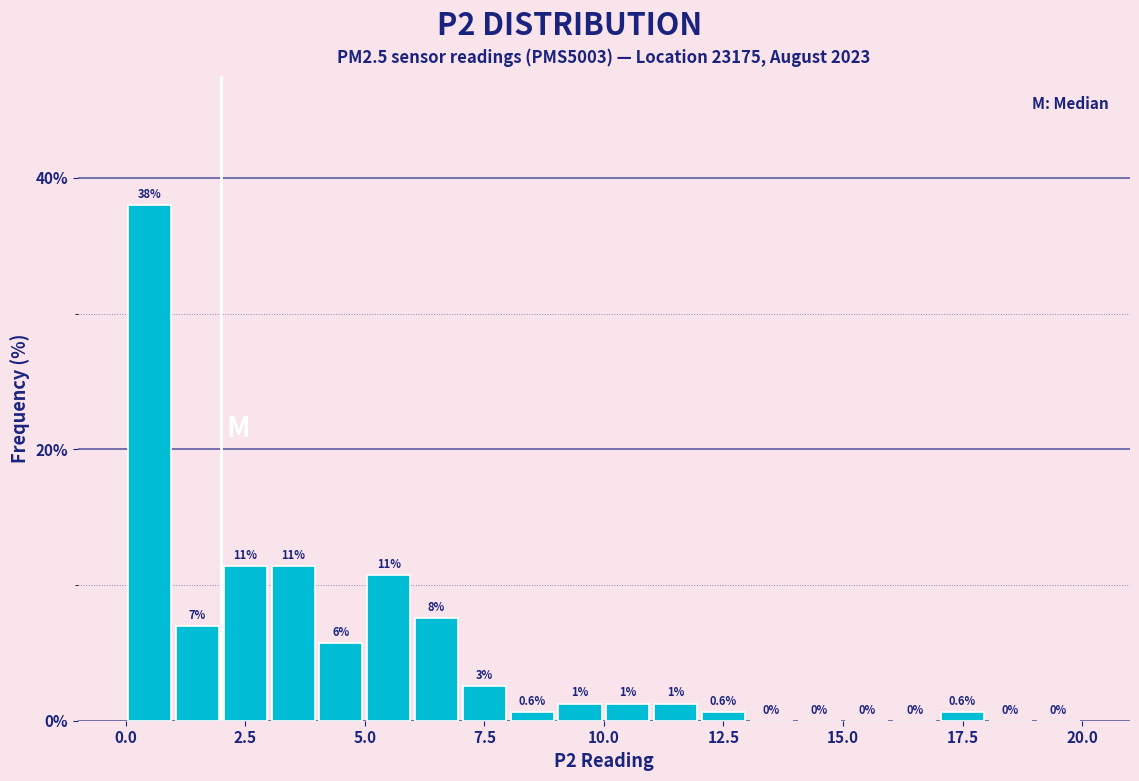

Around what value on the x-axis is the tallest bar? Give the approximate position of its centre, as read against the axis.

0.5